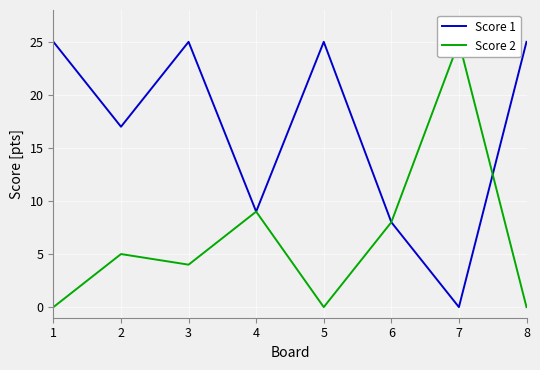

True or false: Score 2 has more than 0 points higher than both neighbors.

True